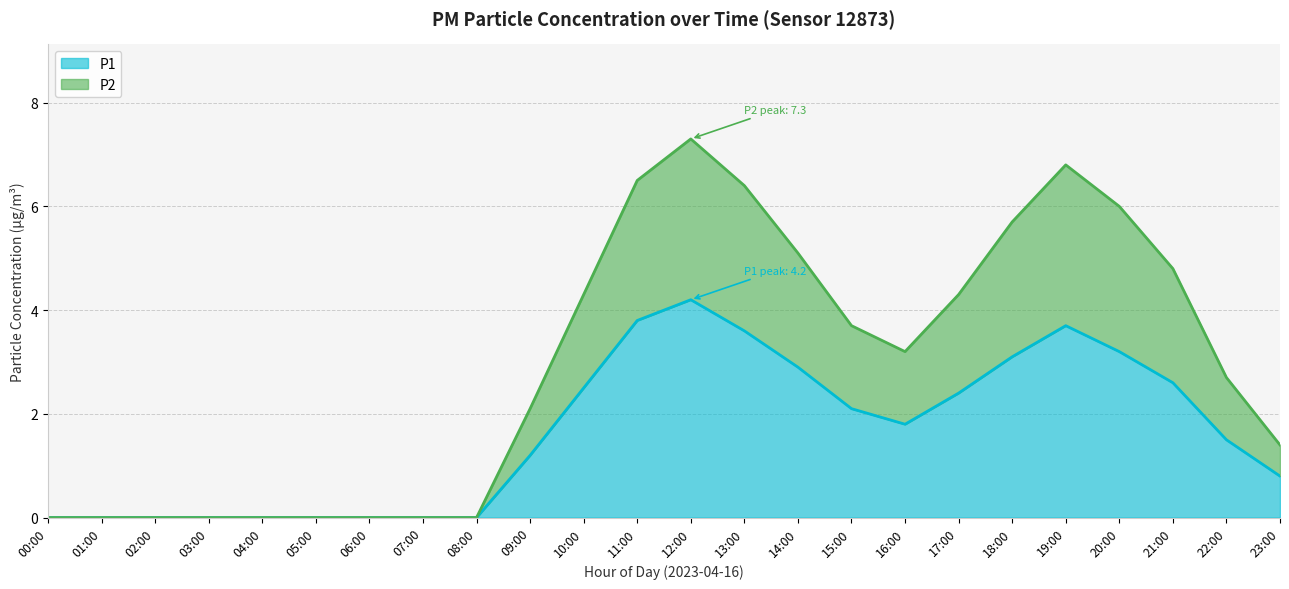

Where does the P2 series first go above 3?

10:00